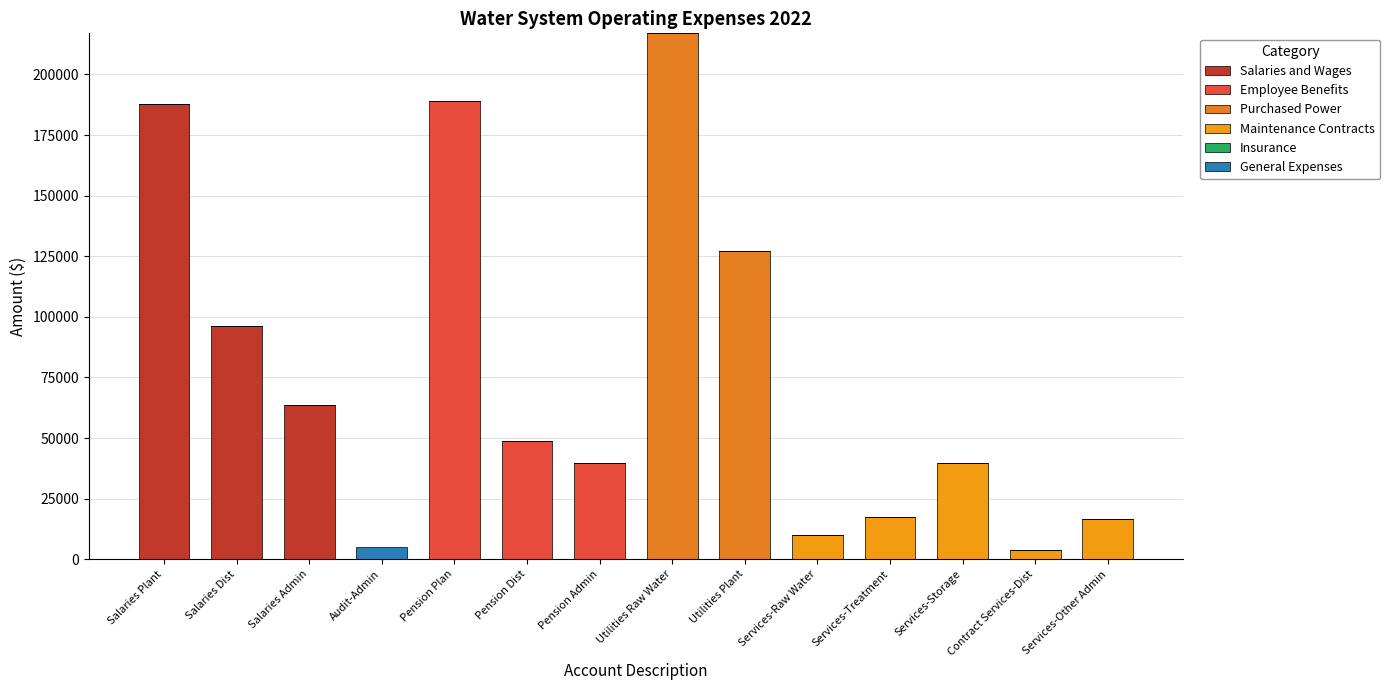

Are the bars grouped side by side (vs. stacked)?

No